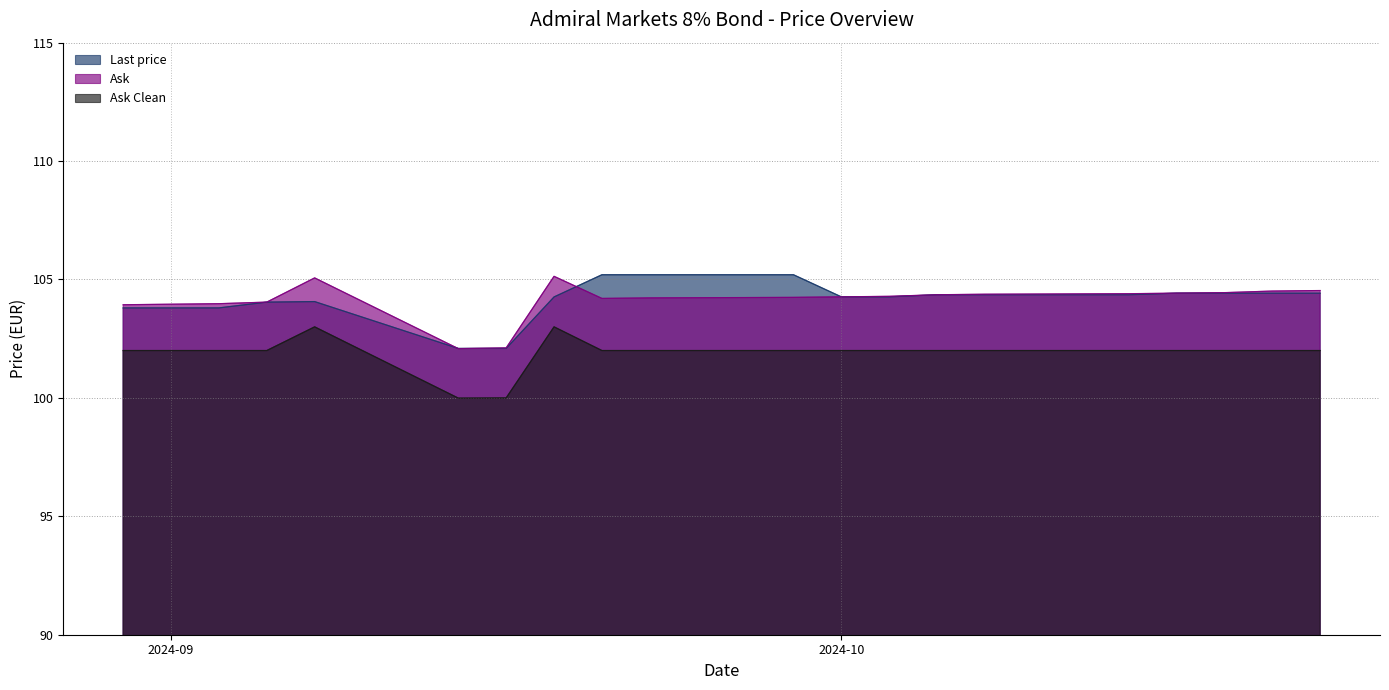

What is the smallest value displayed?

100.0